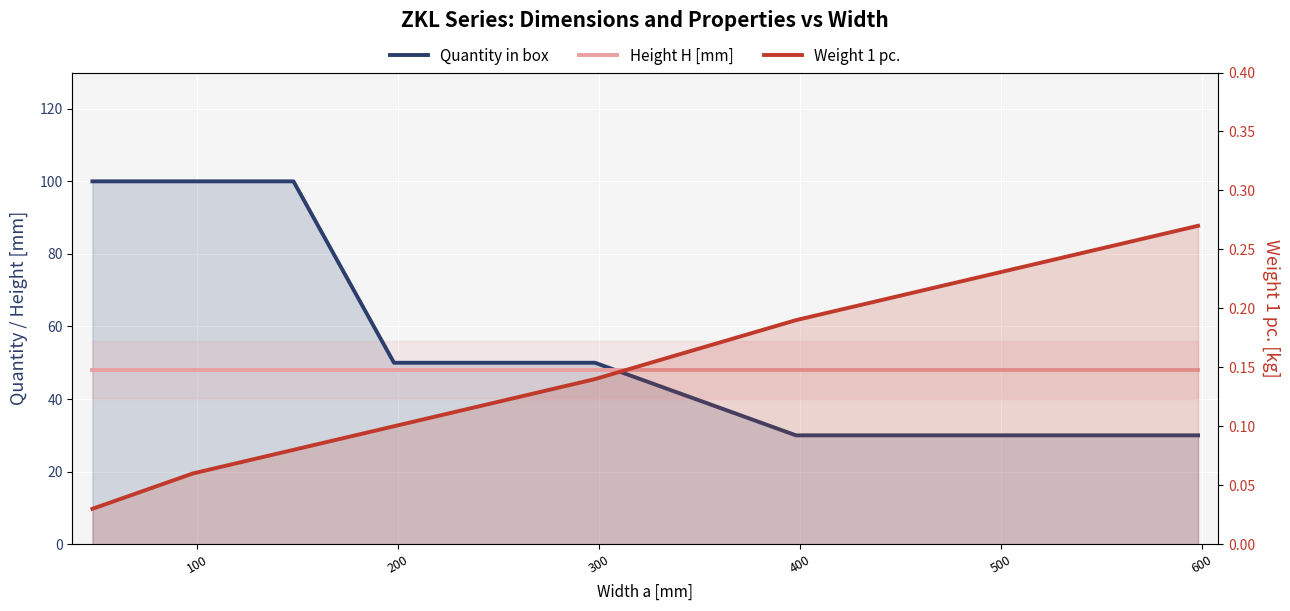

Which series has the largest total across all categories?

Quantity in box